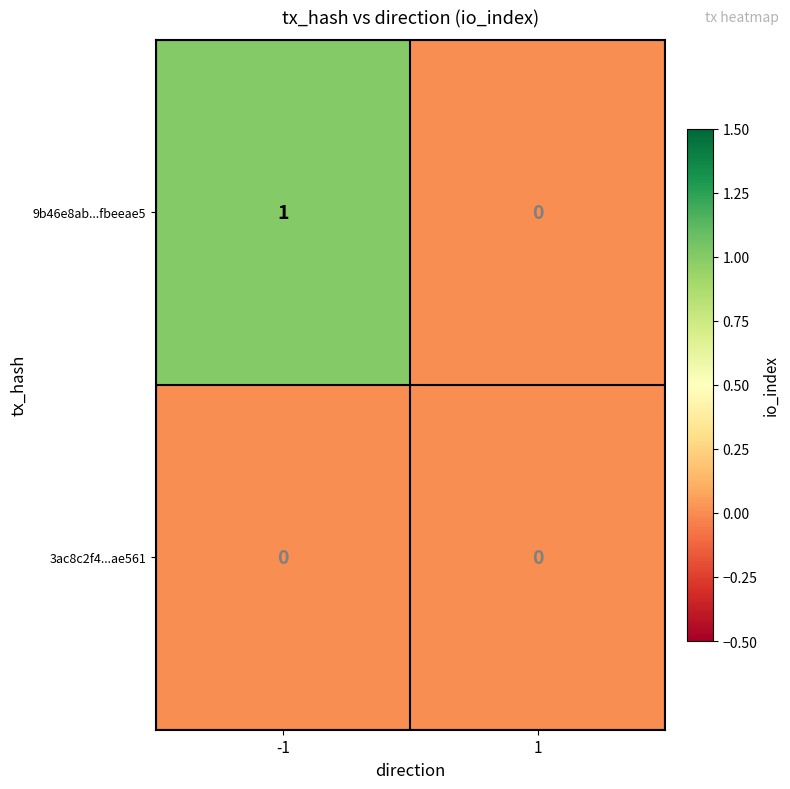

Which series has the largest total across all categories?

9b46e8ab...fbeeae5